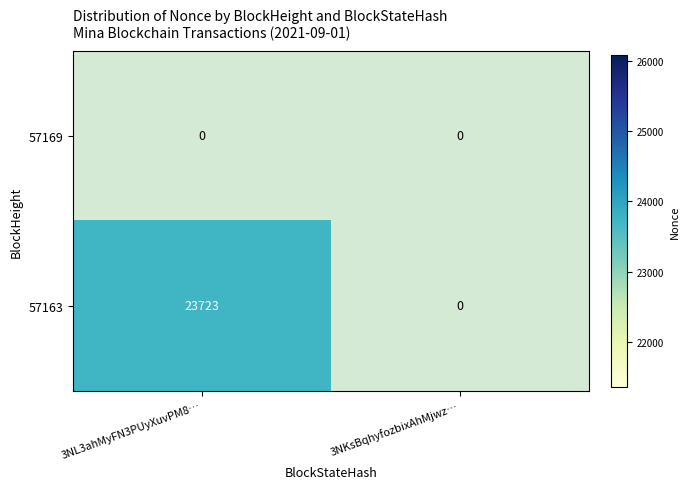

Between 3NL3ahMyFN3PUyXuvPM8… and 3NKsBqhyfozbixAhMjwz…, which series saw the biggest shift?

57163